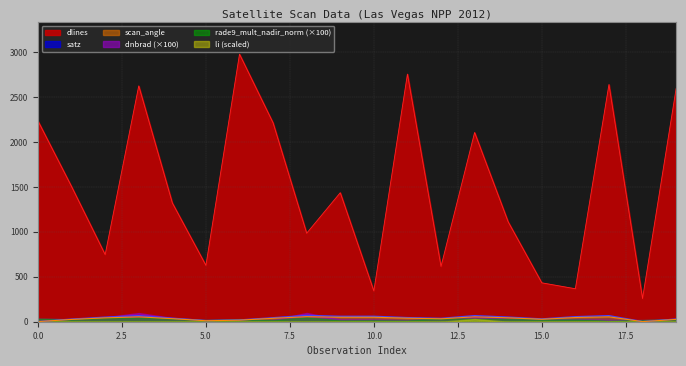

How many interior local peaks does the dlines series have?

6